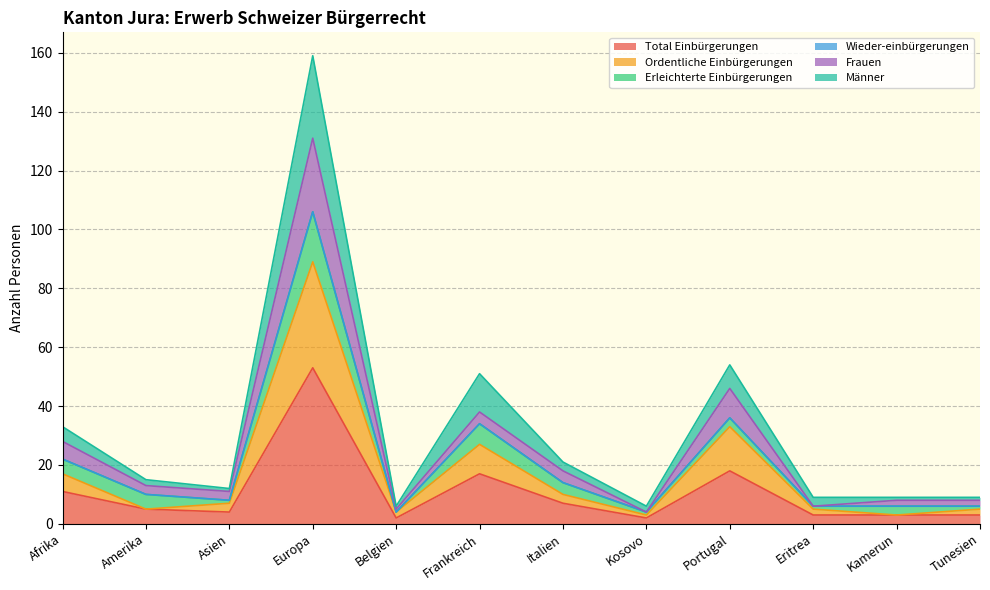

True or false: Ordentliche Einbürgerungen and Männer intersect in this chart.

False